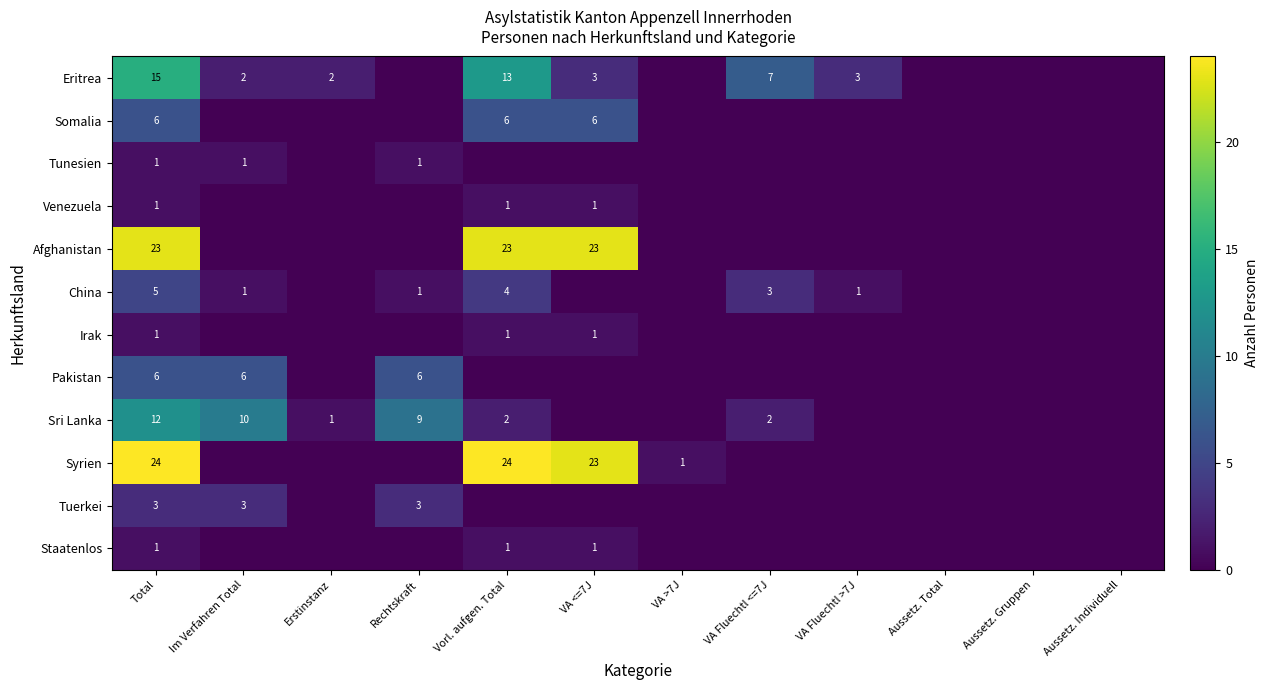

Is it true that Eritrea equals 2 at Im Verfahren Total?

True